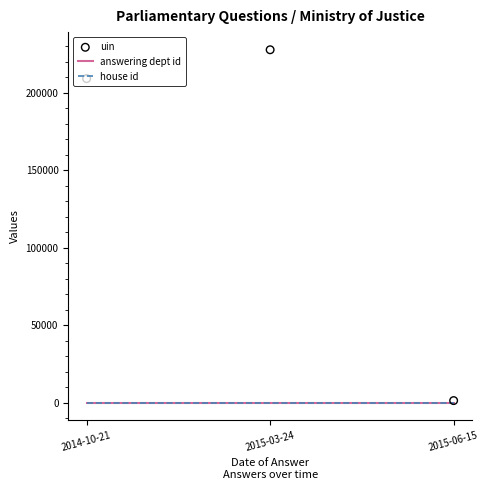

At which category is the sum across all series the highest?

2015-03-24